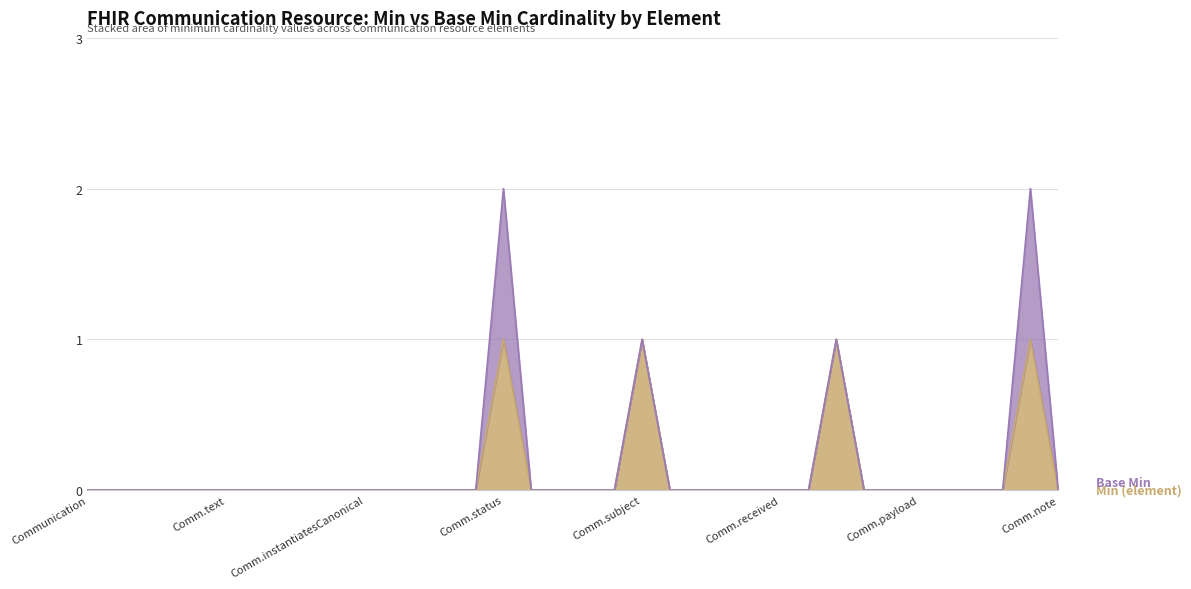

How many categories are shown in the chart?

36